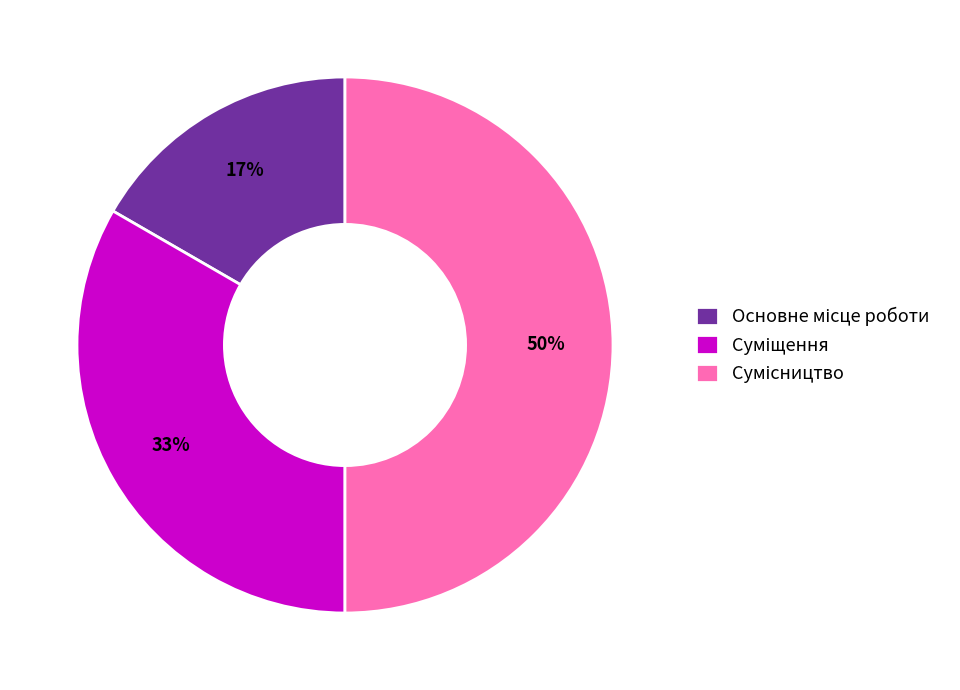

To the nearest percent, what is the average slice percentage?

33%